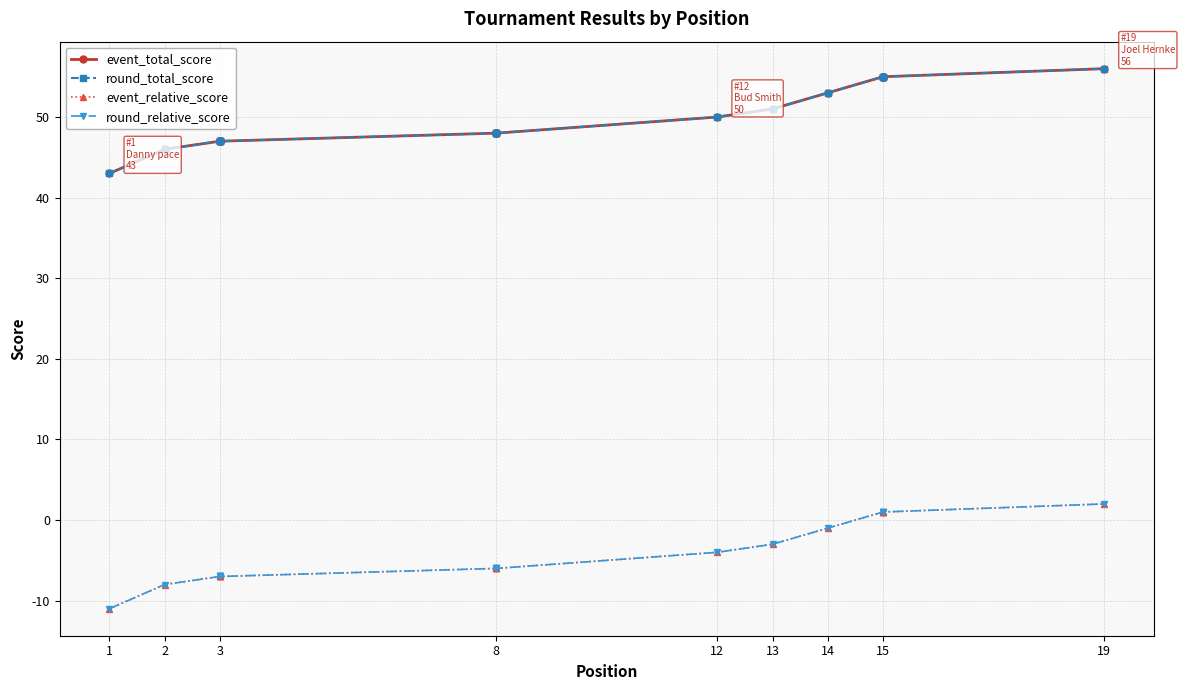

True or false: event_relative_score has more than 1 interior local peaks.

False